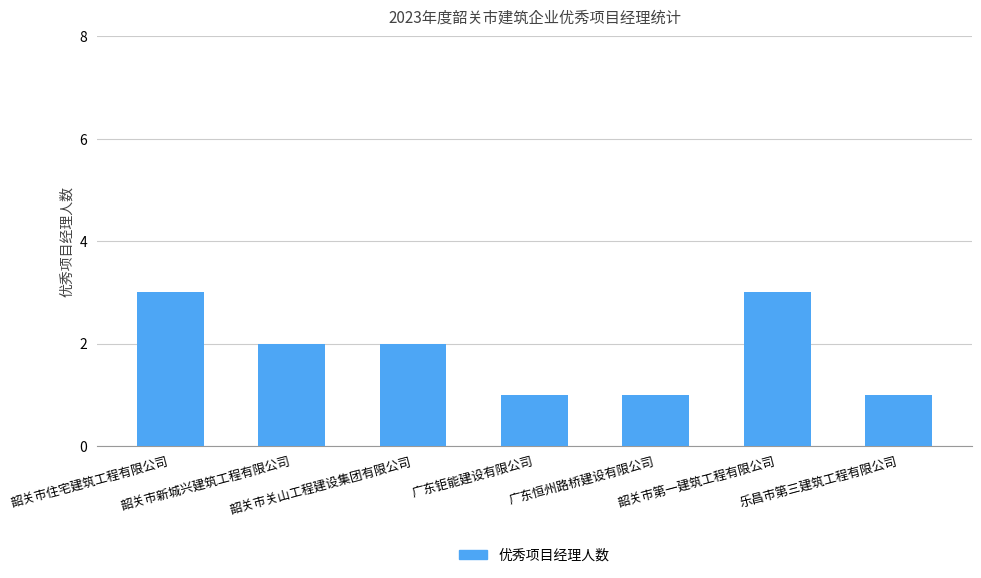

What position from the left is 广东恒州路桥建设有限公司?

5